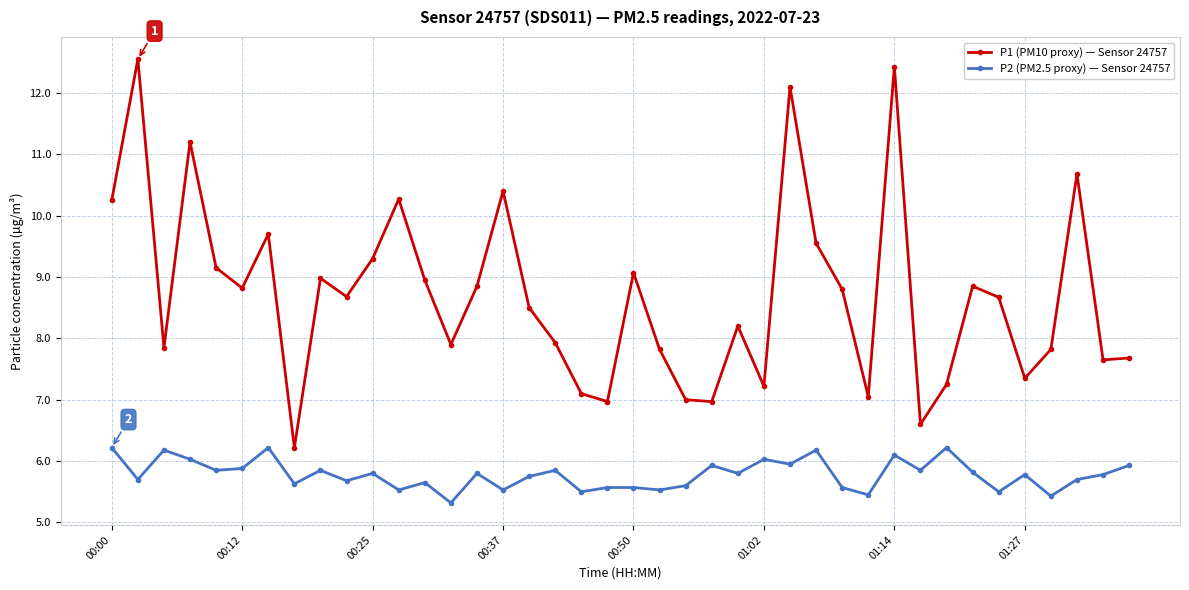

Rank the series by their average value, from highest to lowest.

P1 (PM10 proxy) — Sensor 24757, P2 (PM2.5 proxy) — Sensor 24757